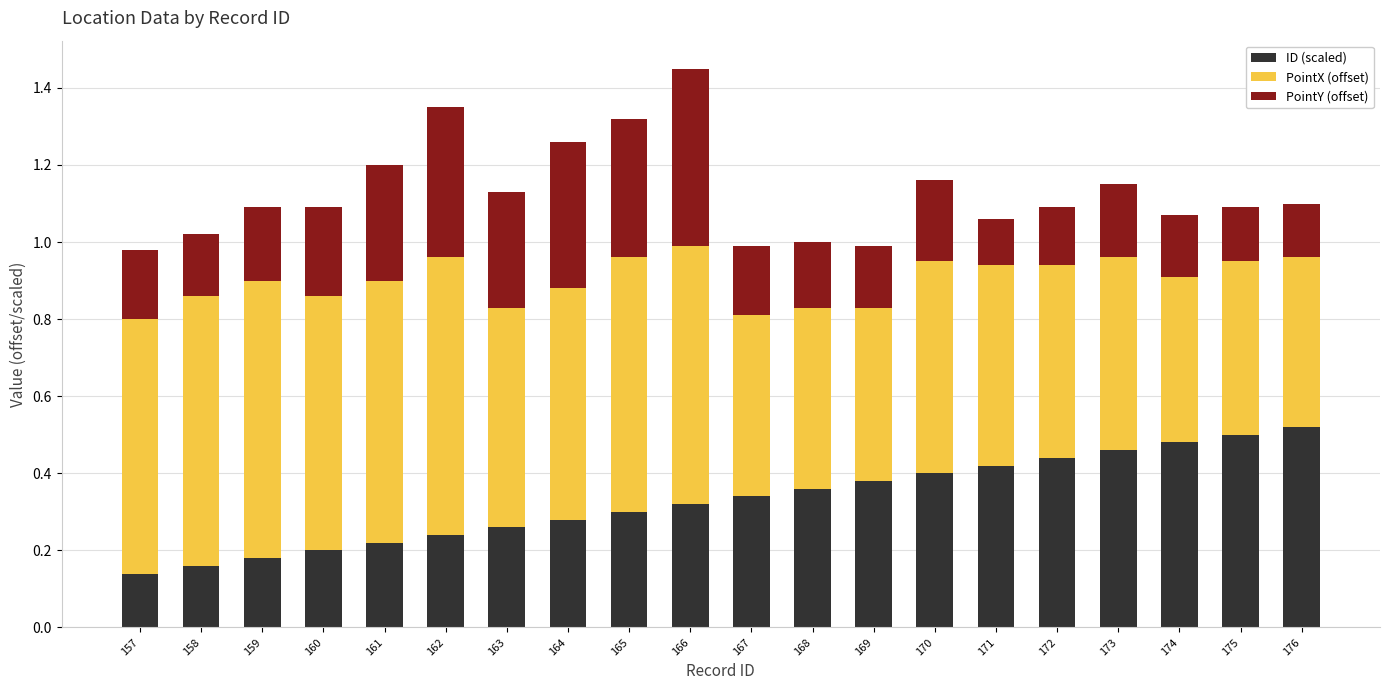

Is it true that ID (scaled) equals 0.1 at 165?

False